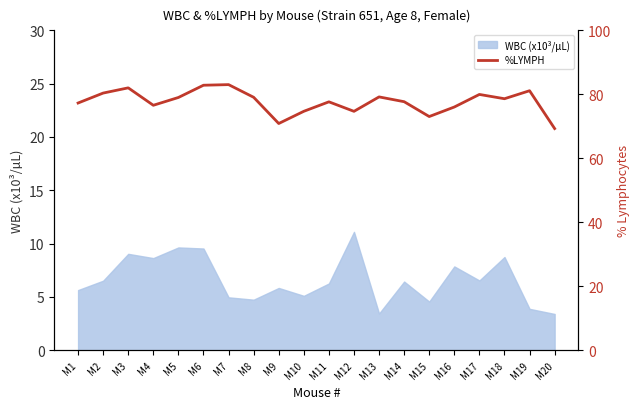

The chart shows a value of 17.9 at M1. True or false?

False